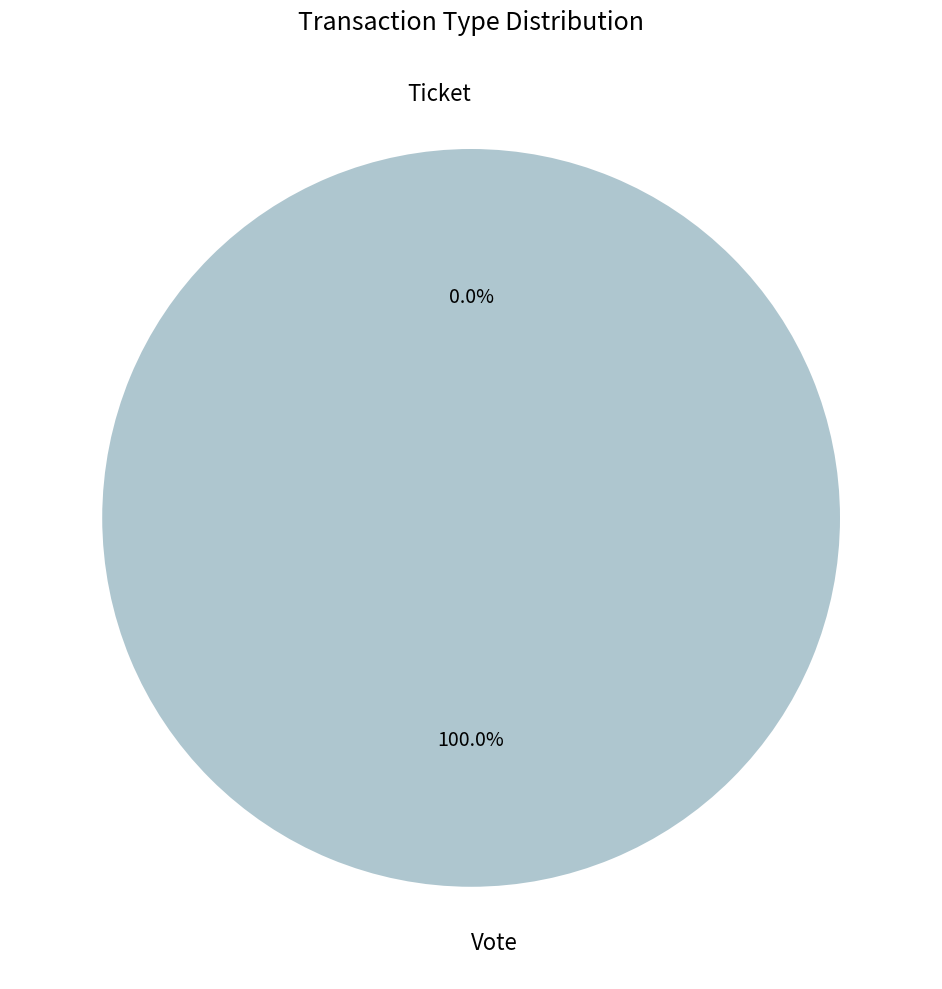

Which category has the biggest portion of the pie?

Vote